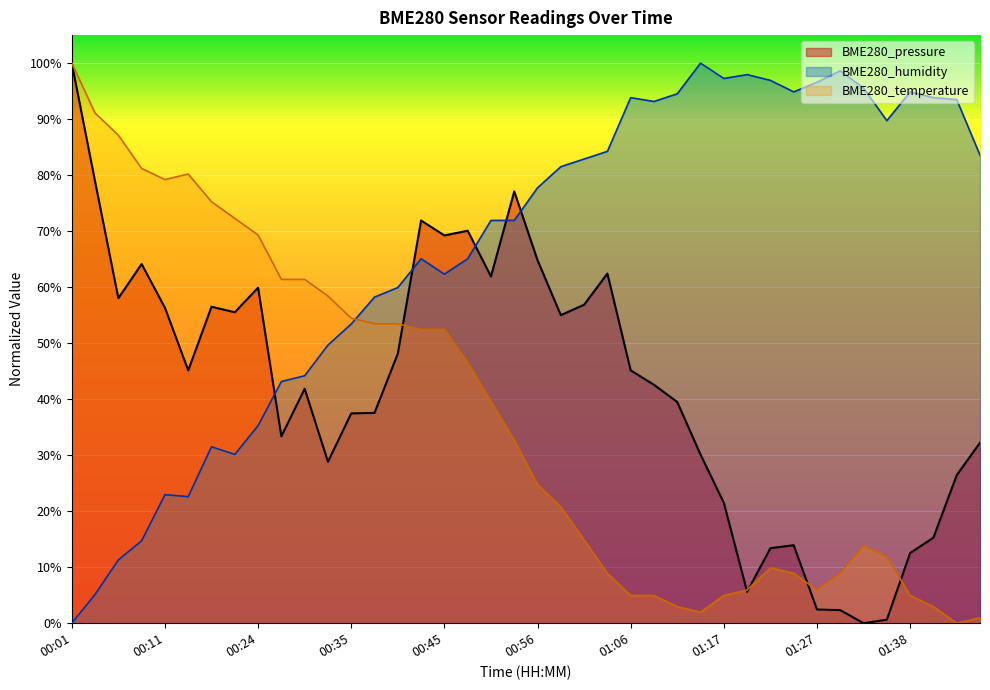

How many lines are shown in the chart?

3